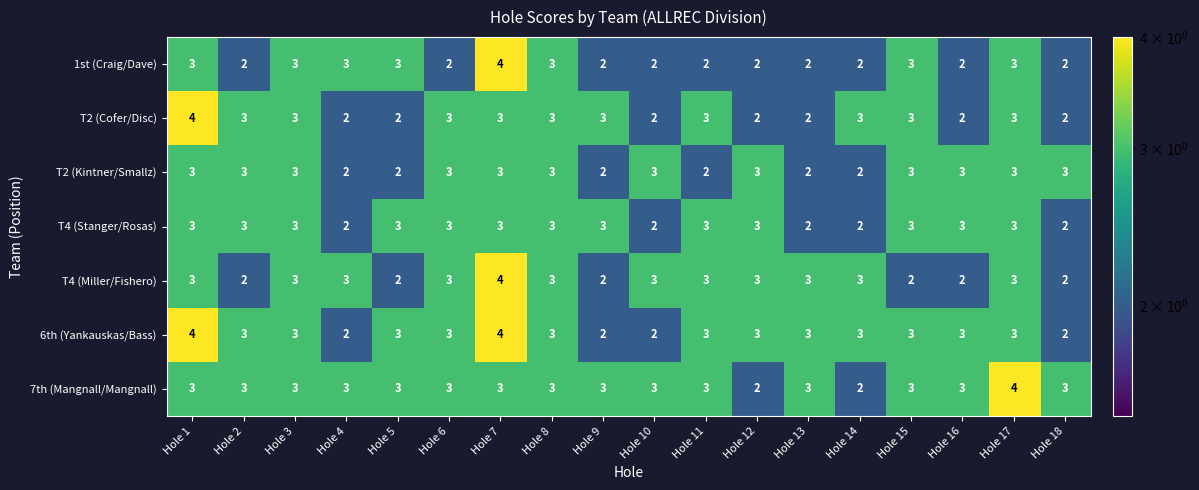

What is the total value across all series at Hole 1?

23